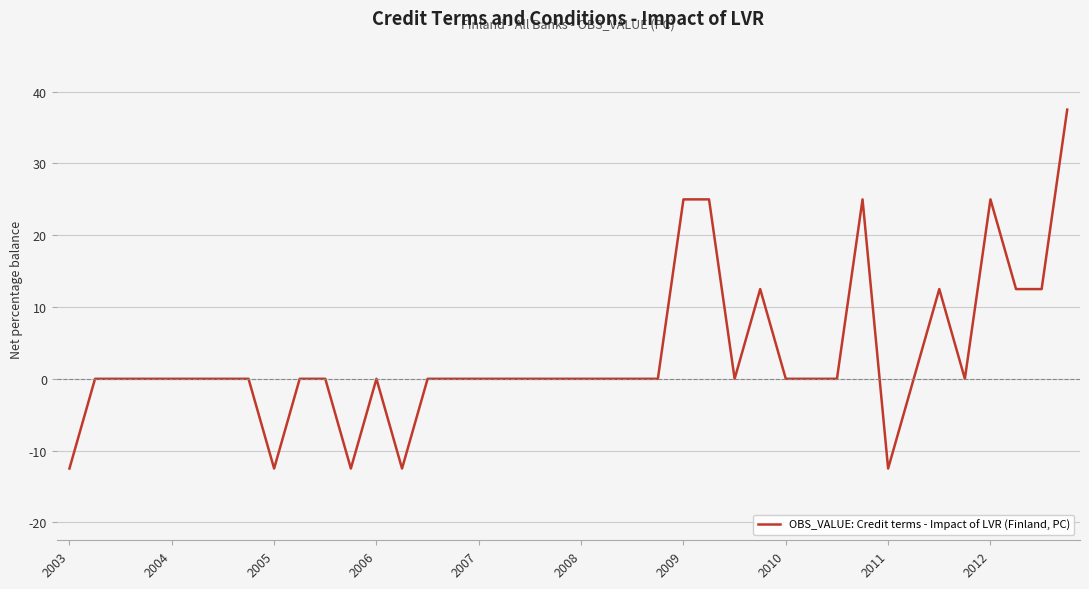

What is the difference between the maximum and minimum values?

50.0